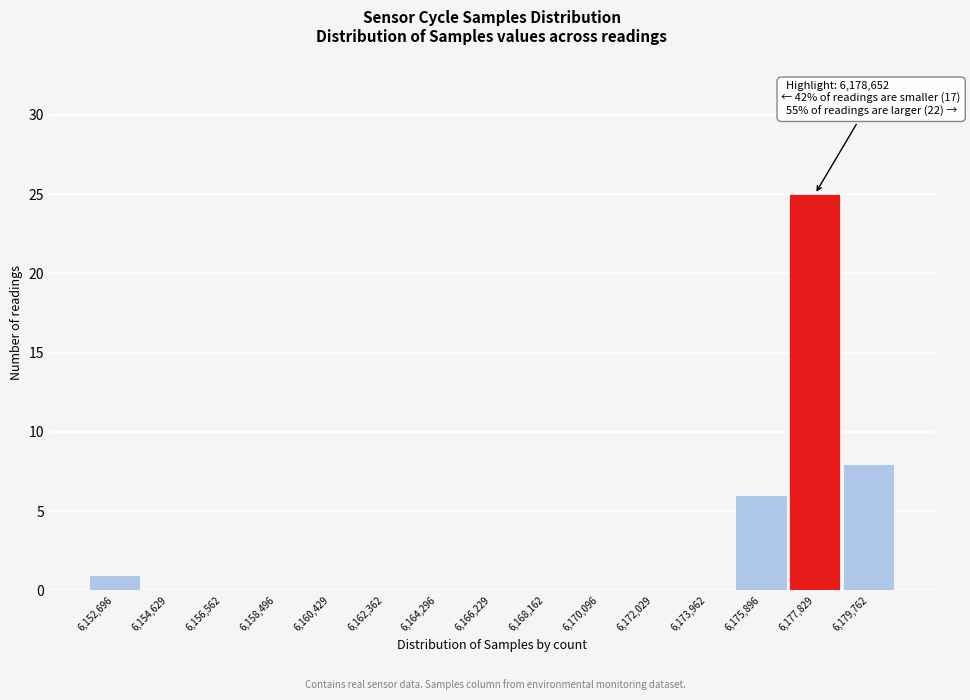

Reading left to right, transcribe all the data shown in this chart.

6,152,696=1	6,154,629=0	6,156,562=0	6,158,496=0	6,160,429=0	6,162,362=0	6,164,296=0	6,166,229=0	6,168,162=0	6,170,096=0	6,172,029=0	6,173,962=0	6,175,896=6	6,177,829=25	6,179,762=8